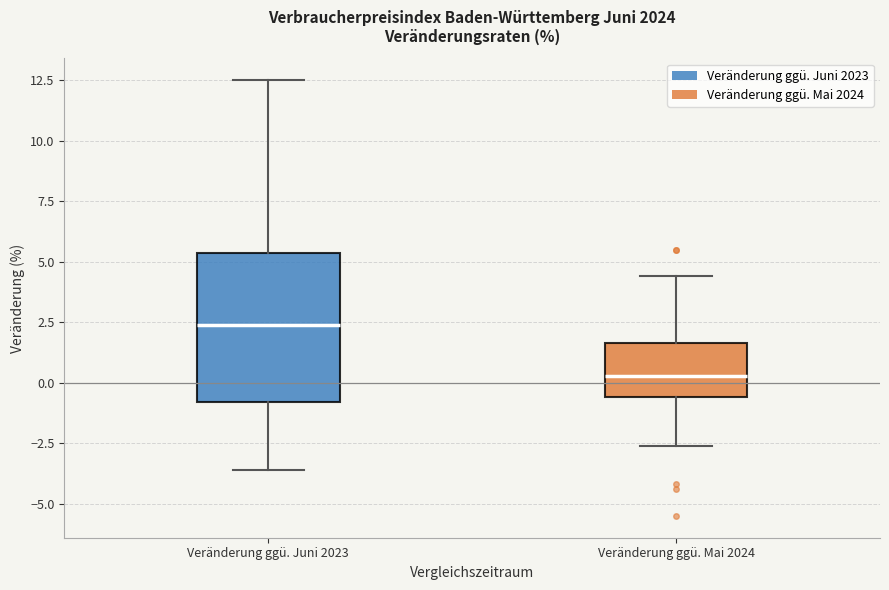

Which box is the tallest, from its lower edge to its upper edge?

Veränderung ggü. Juni 2023